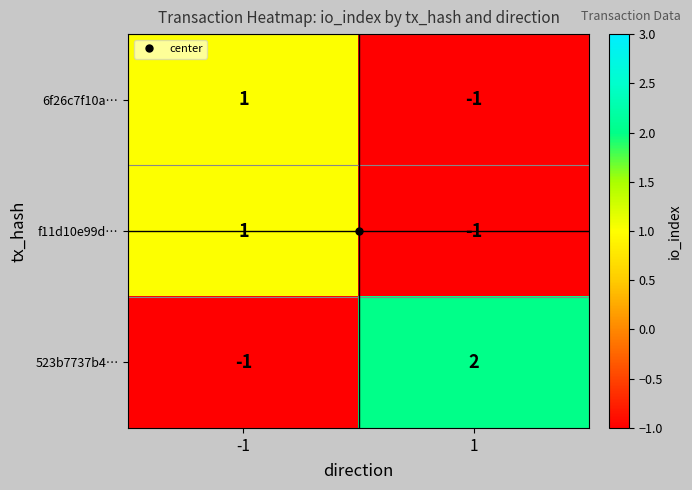

The 523b7737b4… series shows -1 at -1. True or false?

True